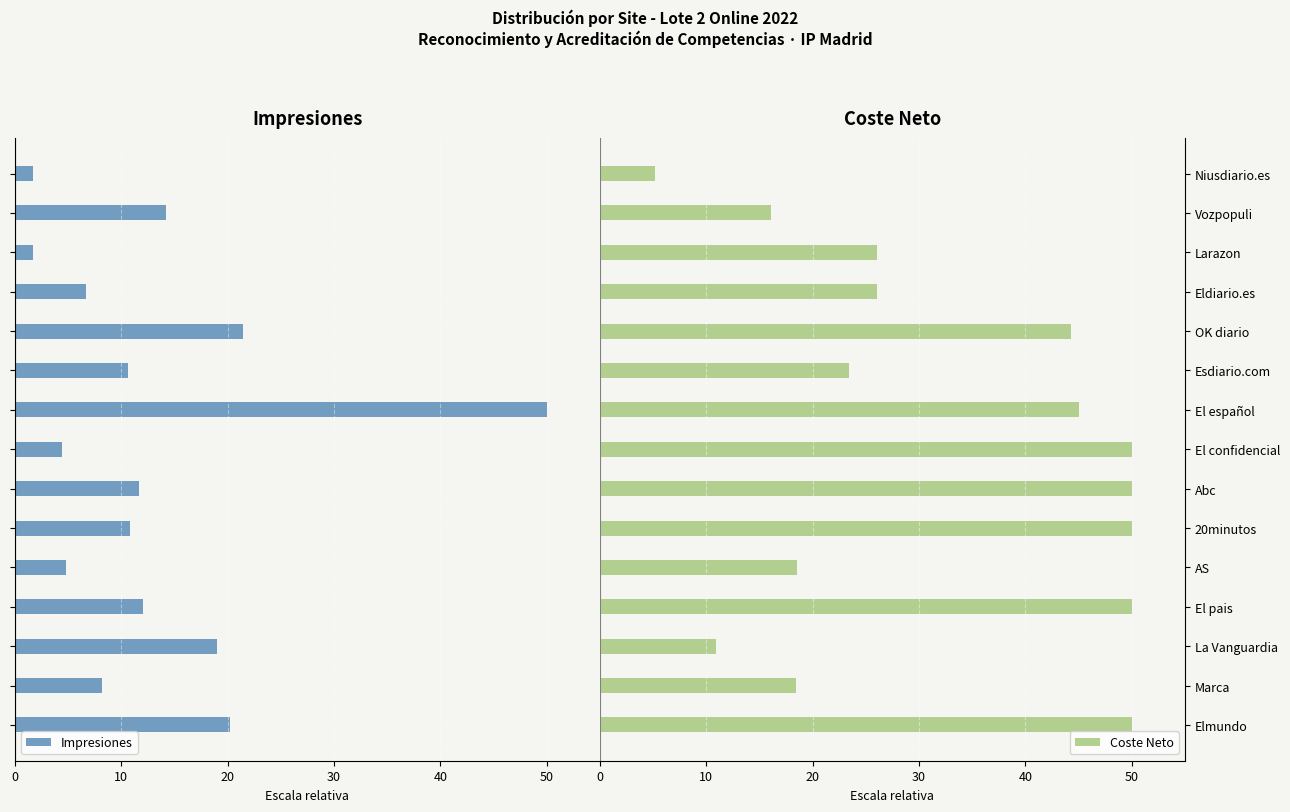

What is the approximate value of Coste Neto at Marca?

18.5